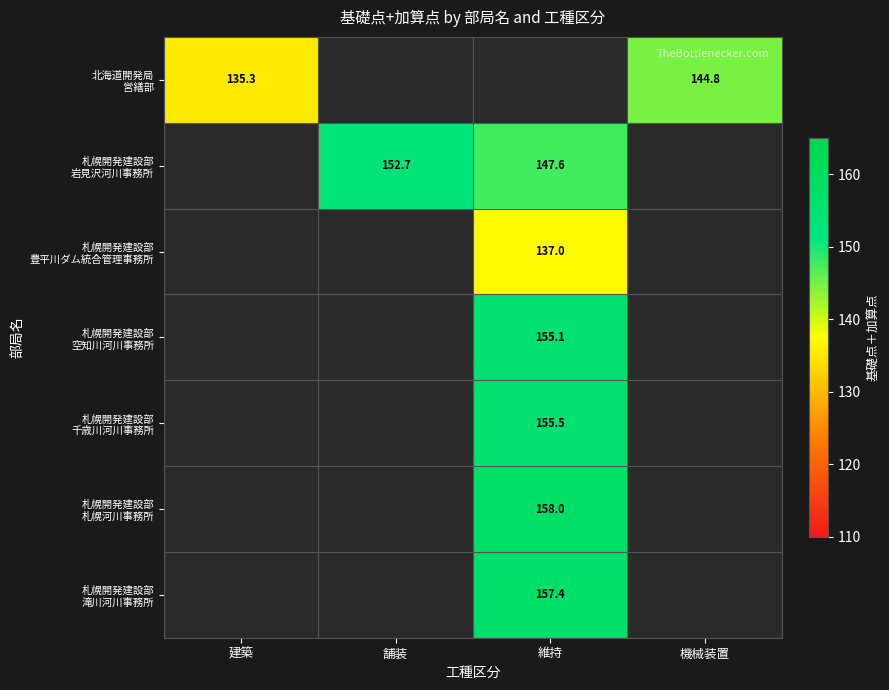

The 札幌開発建設部 空知川河川事務所 series shows 0.0 at 機械装置. True or false?

True